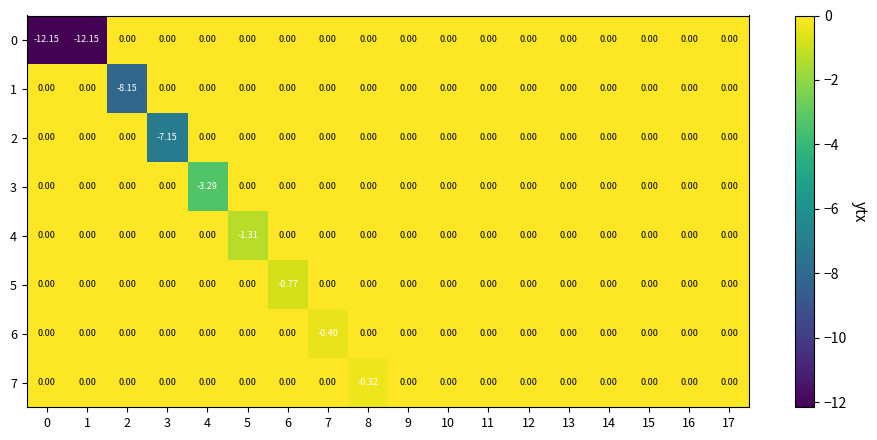

How many data points in 5 are less than 0?

1